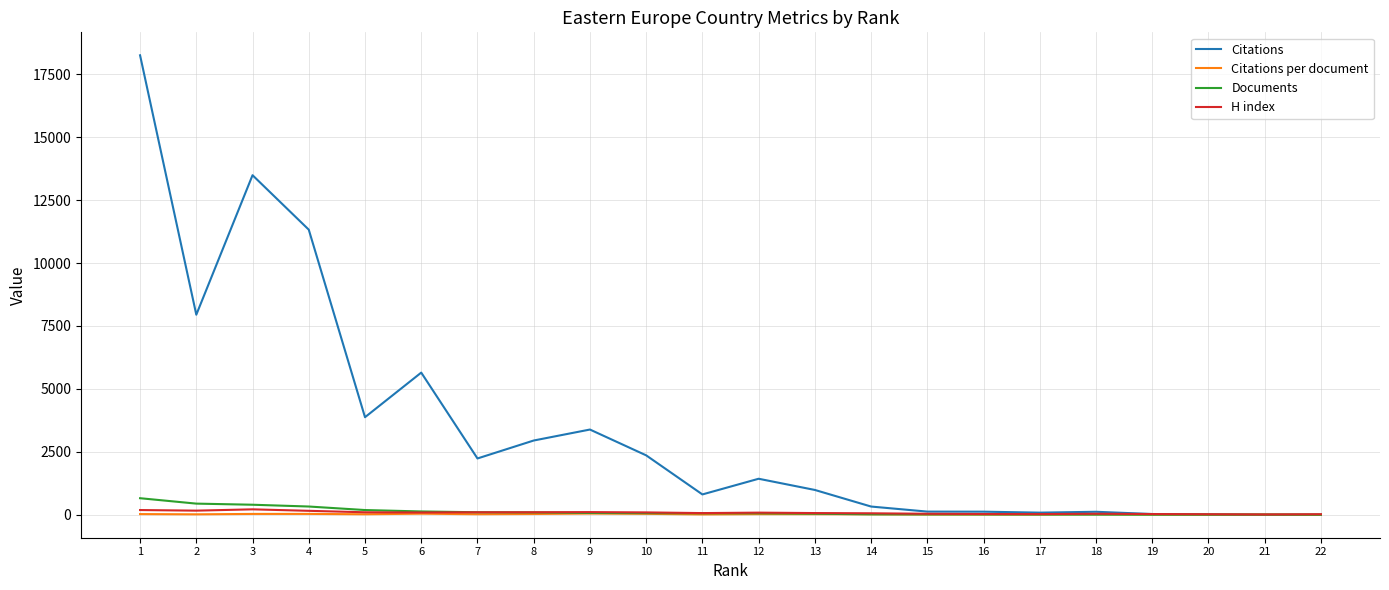

The value of Citations at 22 is 1.0. True or false?

True